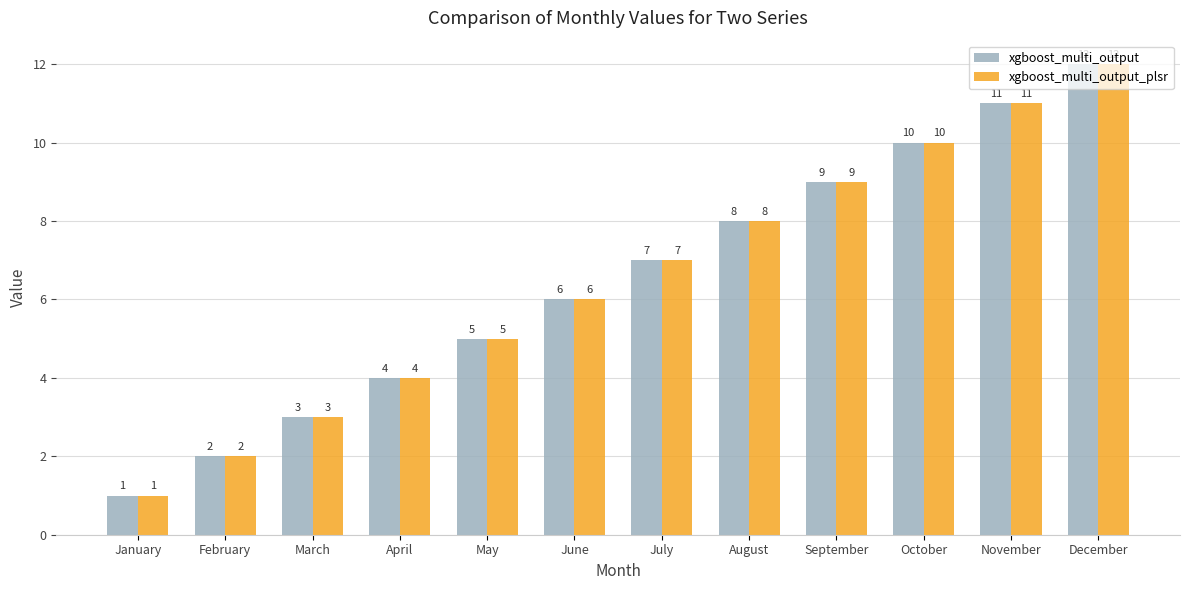

How many values in the xgboost_multi_output series are below 7?

6